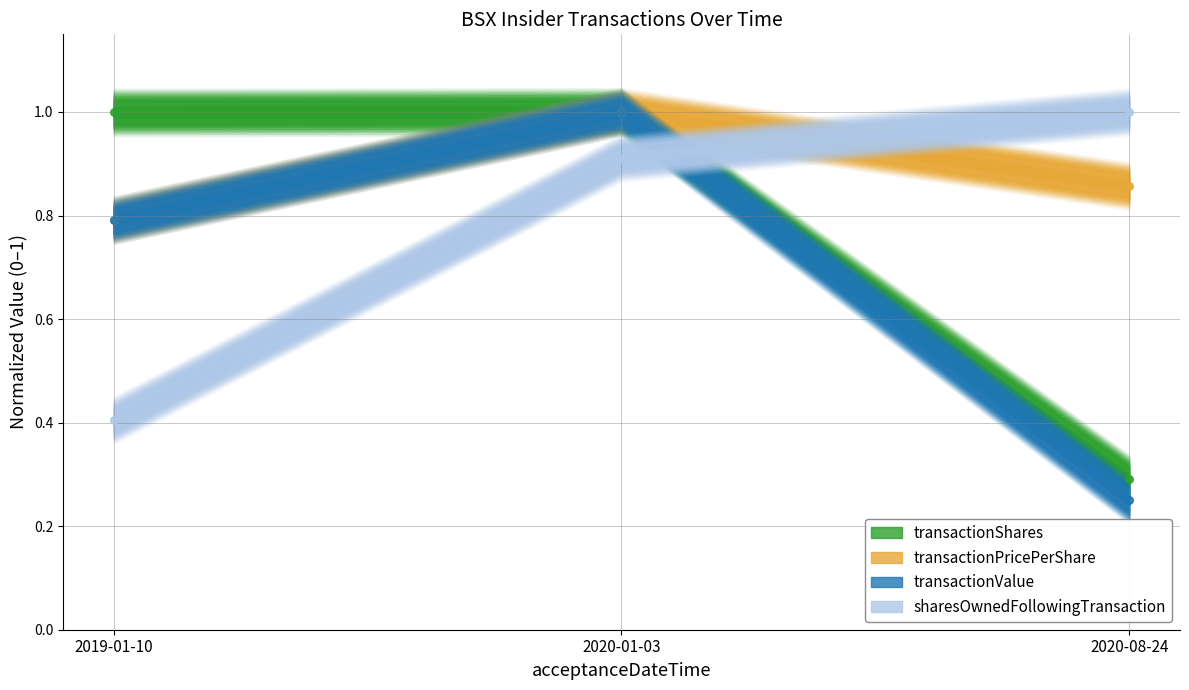

Is the value of sharesOwnedFollowingTransaction at 2020-08-24 greater than the value of transactionPricePerShare at 2020-08-24?

Yes